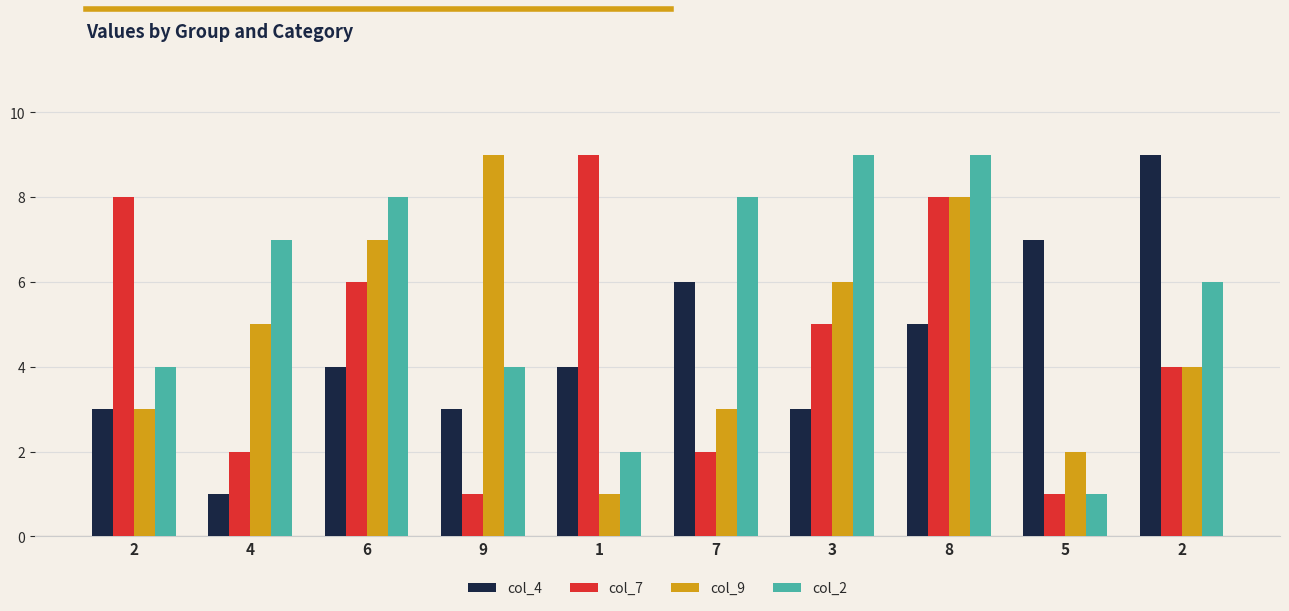

Are the bars horizontal?

No